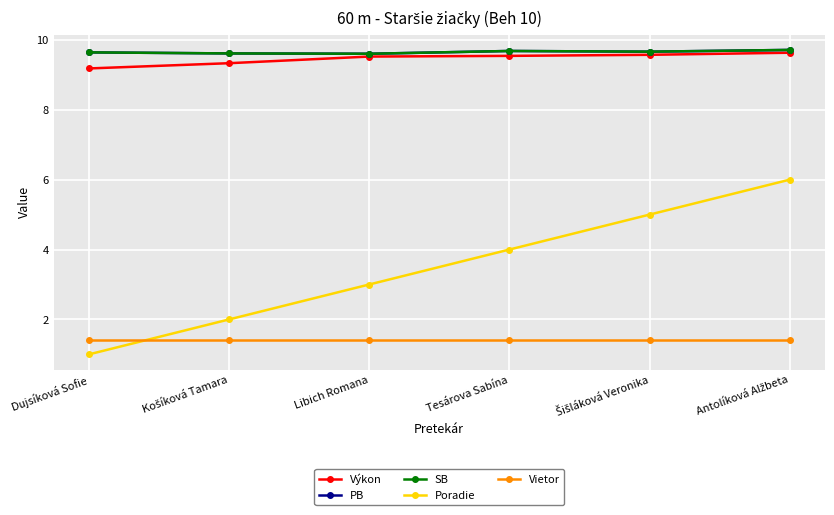

Rank the series by their maximum value, from lowest to highest.

Vietor, Poradie, Výkon, PB, SB